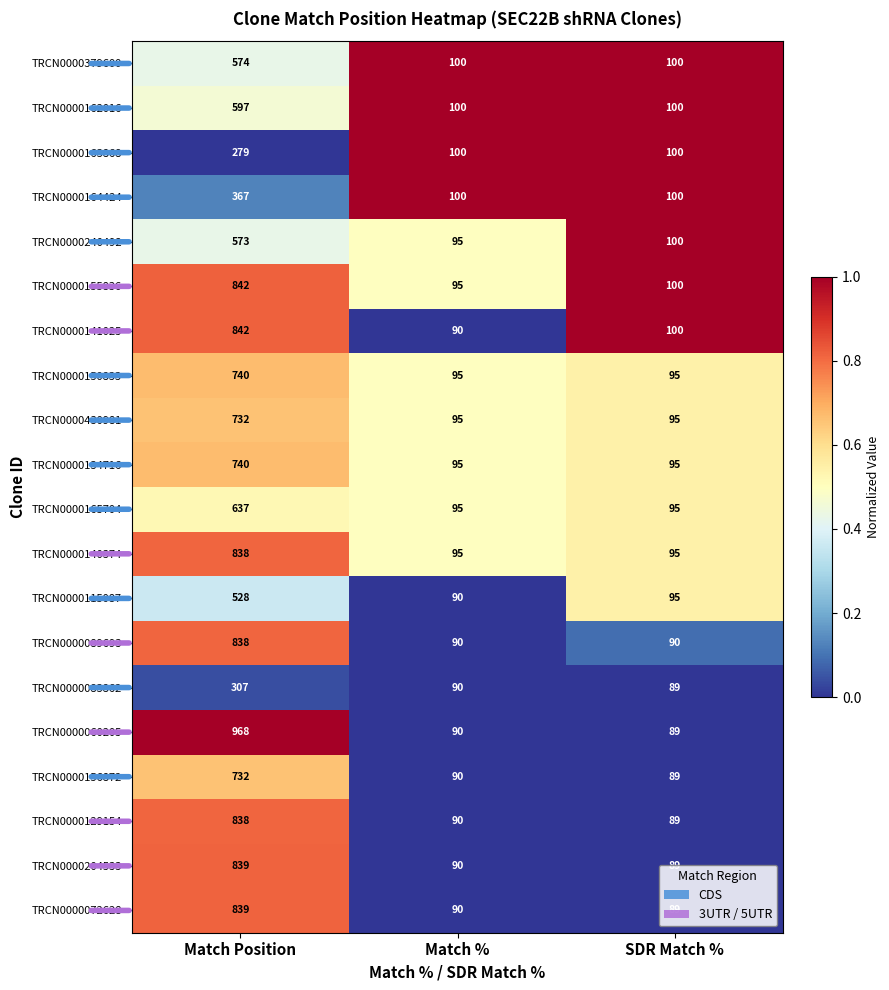

What is the average value of the TRCN0000134716 series?

310